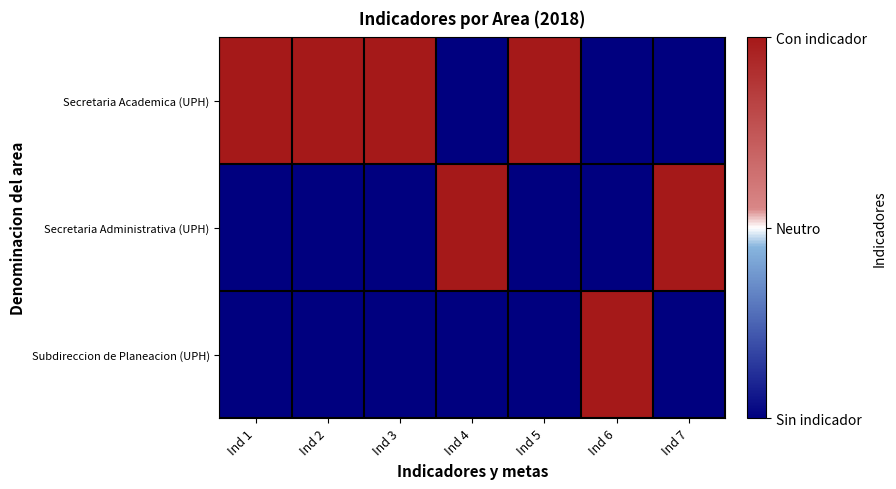

Which has a higher value, Ind 2 or Ind 7?

Ind 2